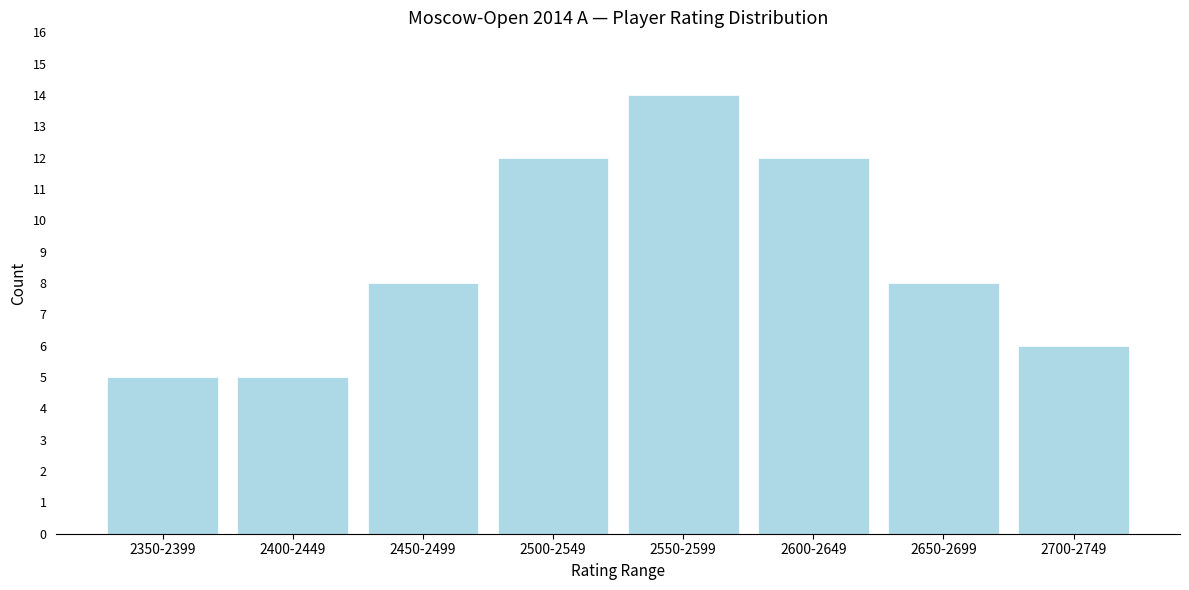

Reading left to right, list all the values displayed in this chart.

5	5	8	12	14	12	8	6